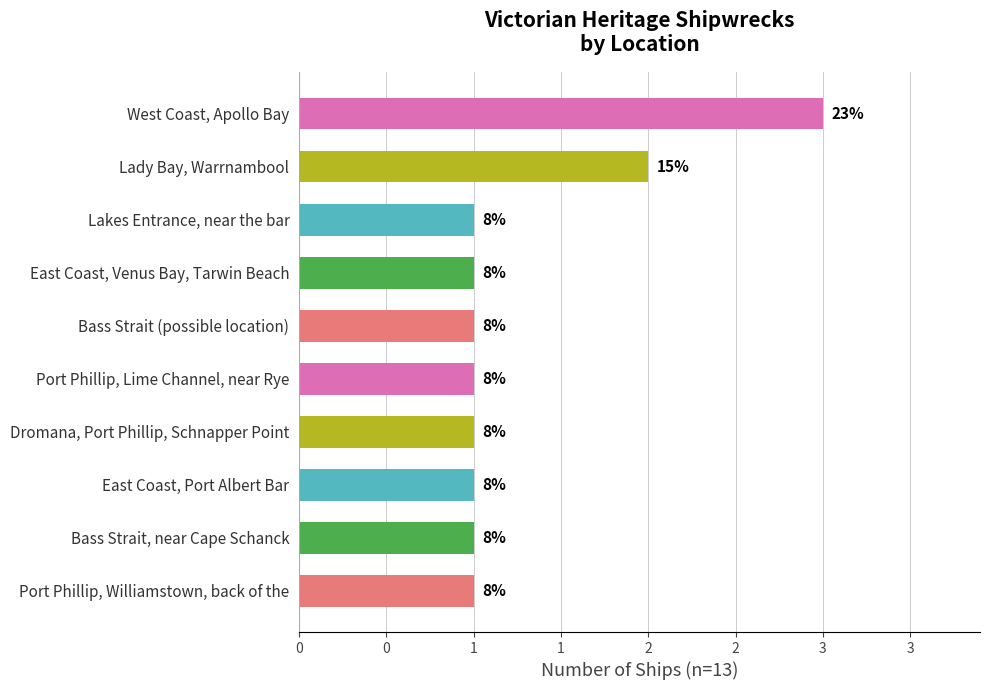

Does the chart contain any negative values?

No